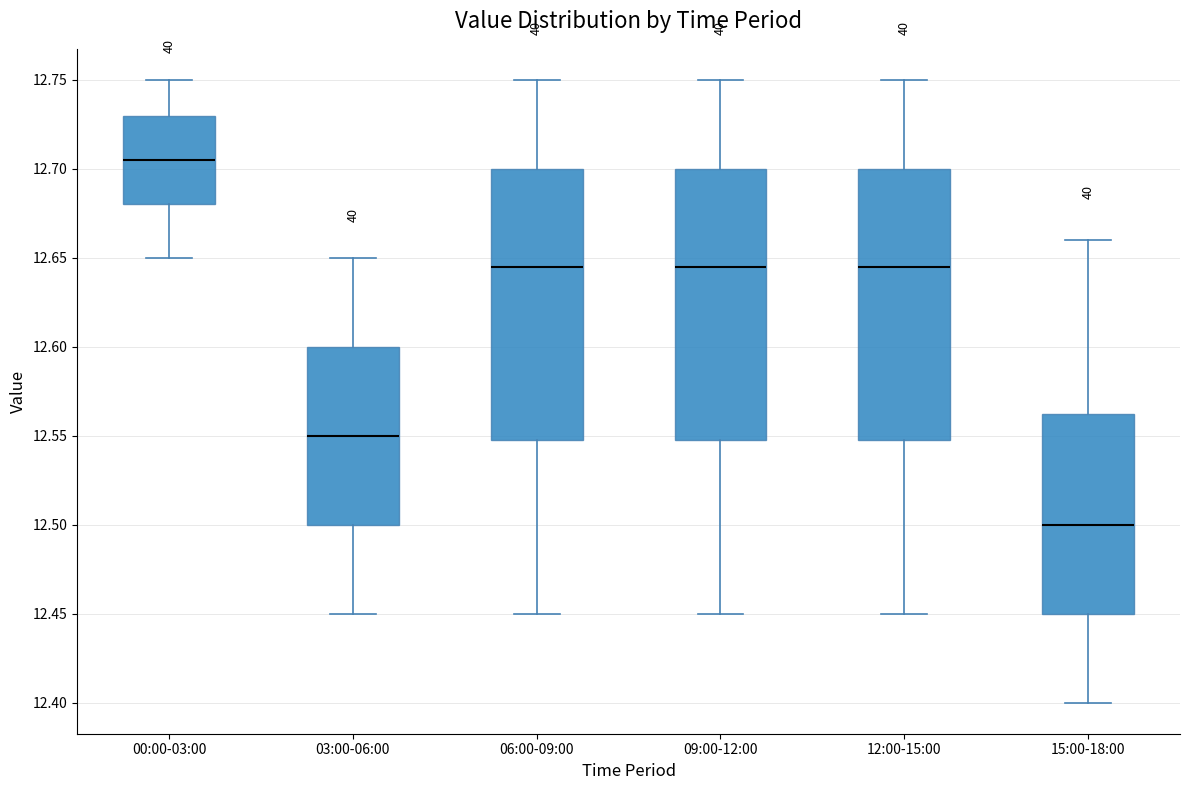

Where does the upper whisker of the box for 06:00-09:00 end on the y-axis? The values are not printed on the chart, so give them approximately, as read against the axis.

12.750